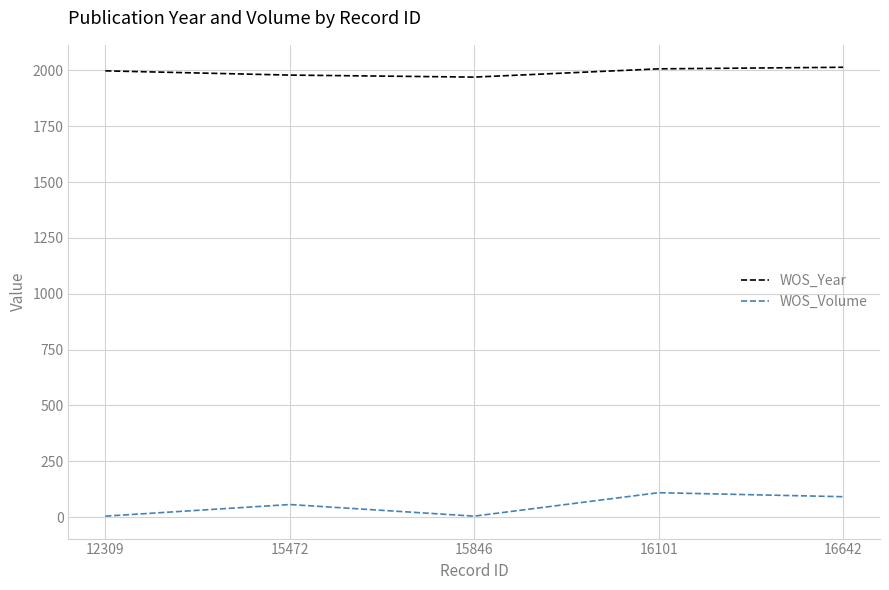

At how many categories does at least one series exceed 1005?

5